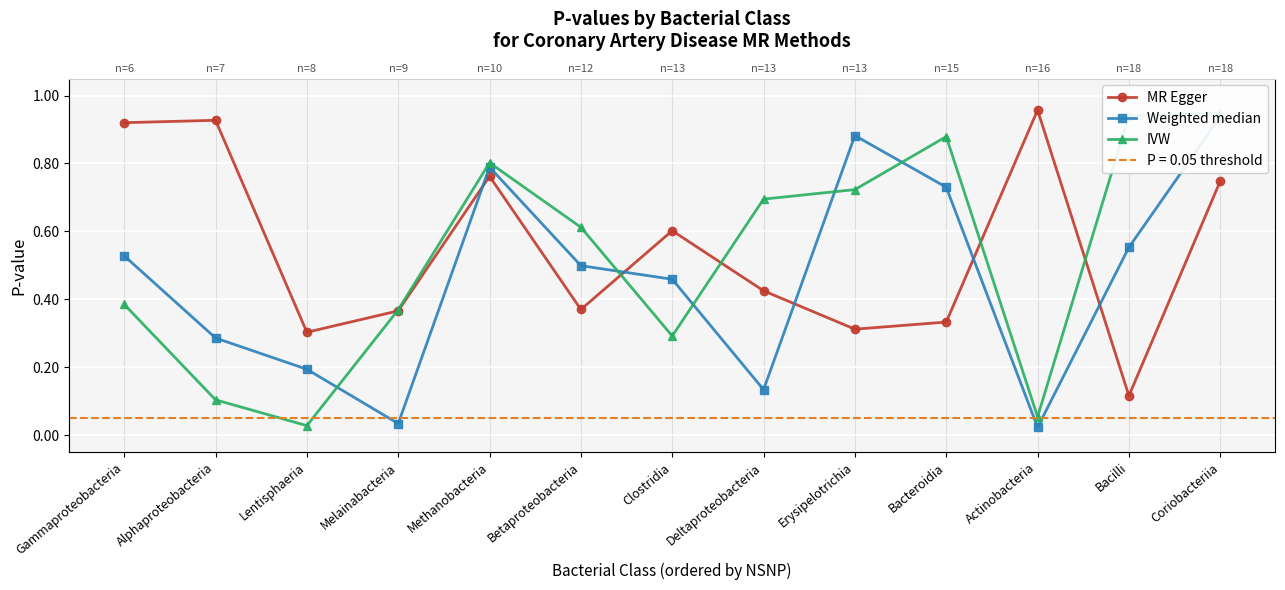

True or false: IVW and Weighted median cross at least once.

True